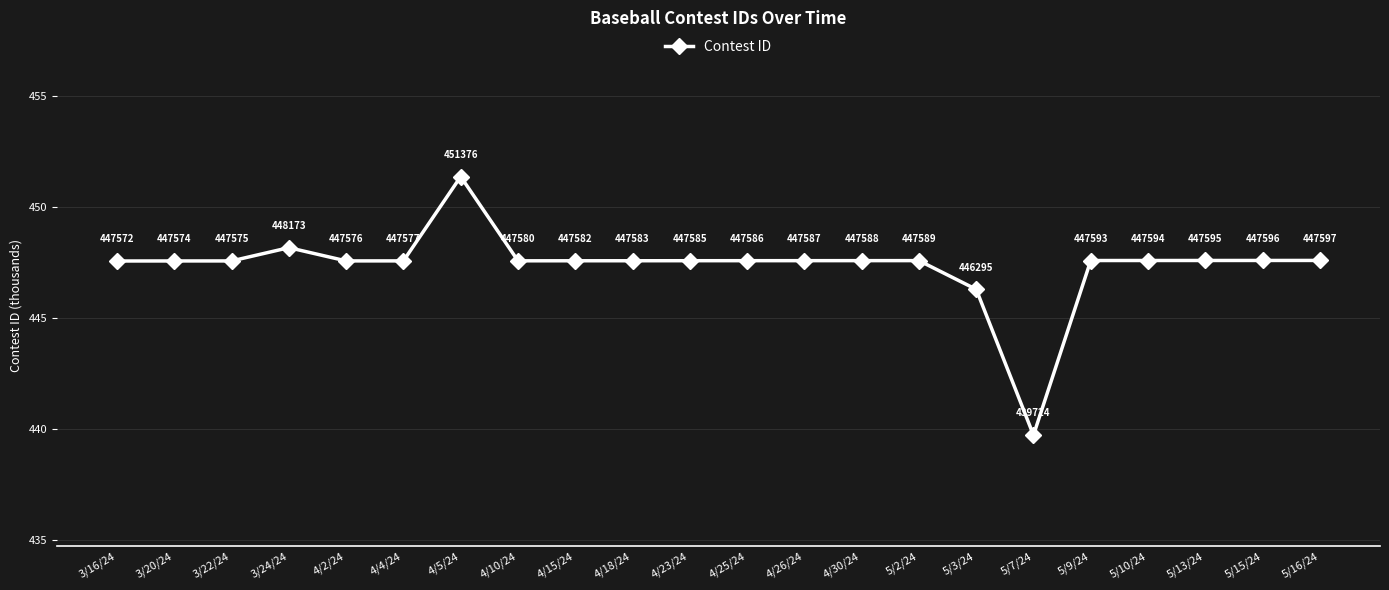

What position from the right is 5/13/24?

3